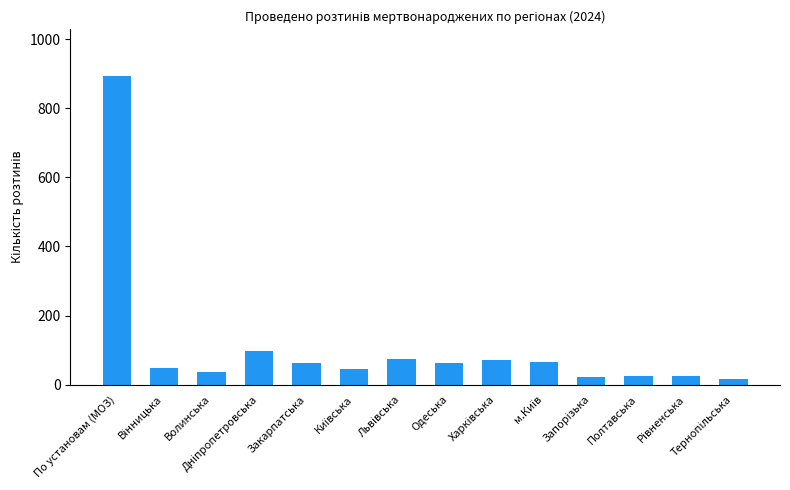

What is the difference between the second highest and second lowest values?

77